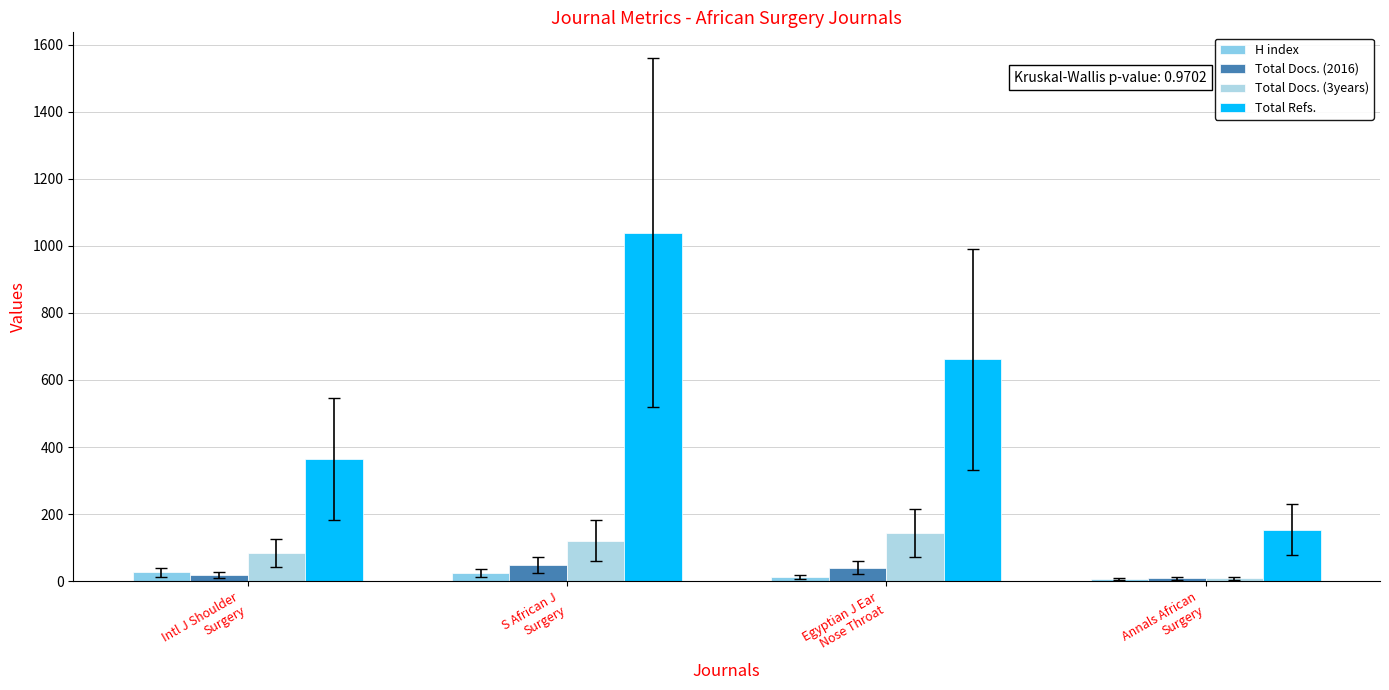

How many values in the H index series are below 25?

2